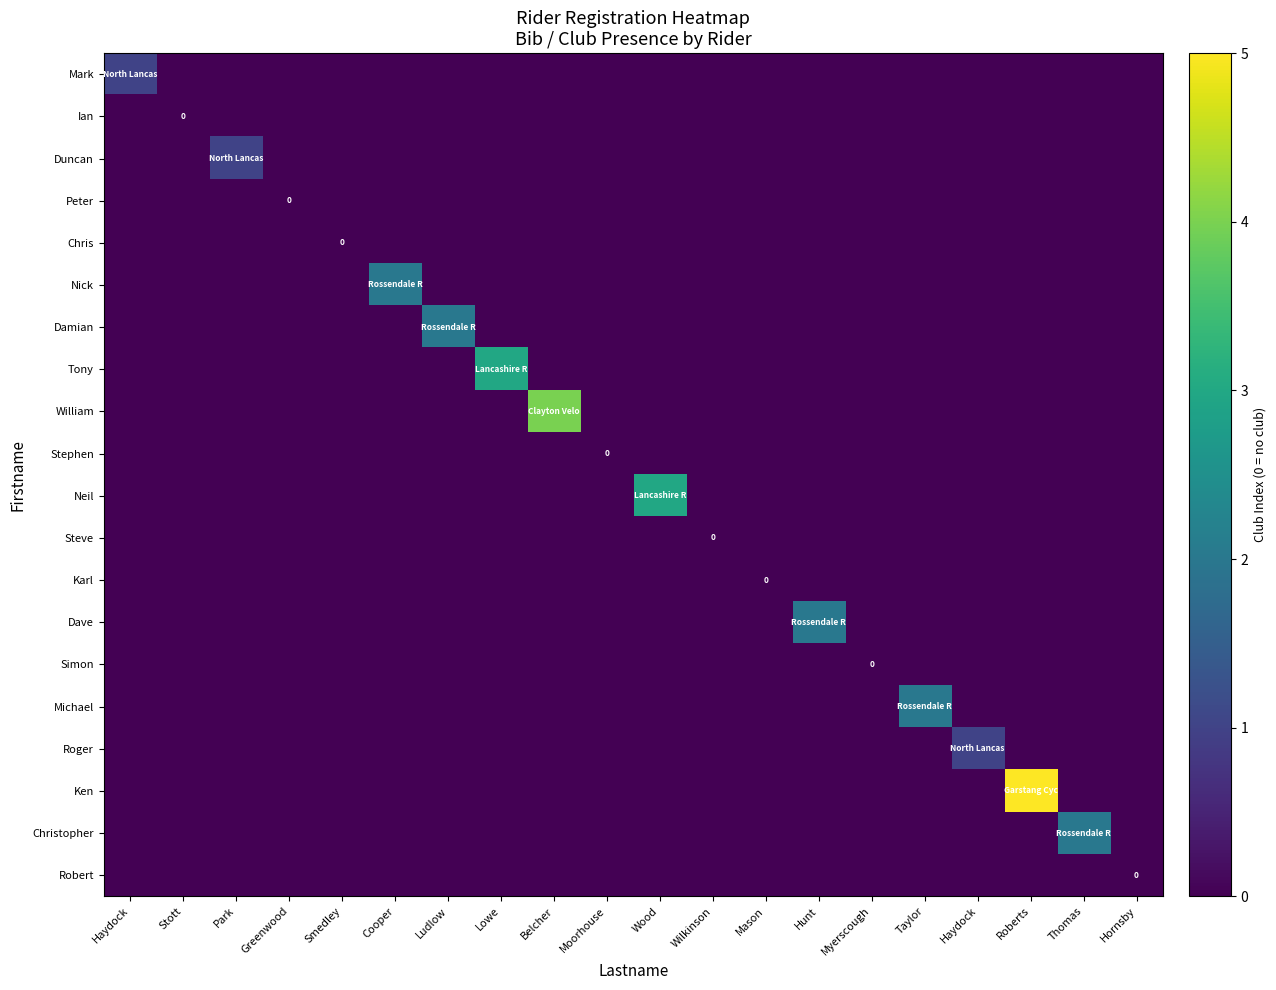

How many categories are shown in the chart?

20